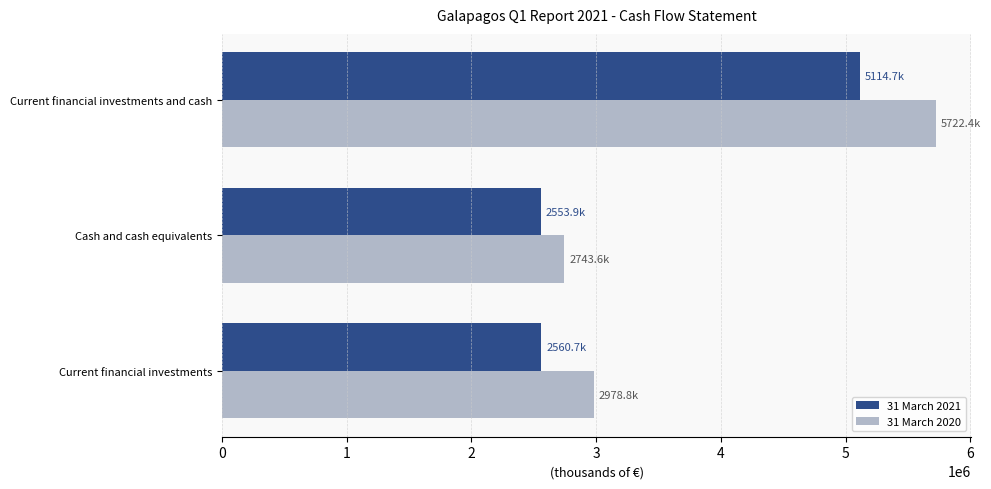

How many series are shown in this chart?

2